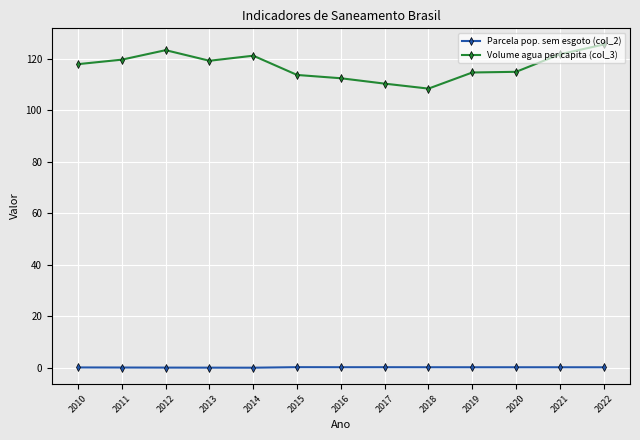

At how many categories does at least one series exceed 105?

13